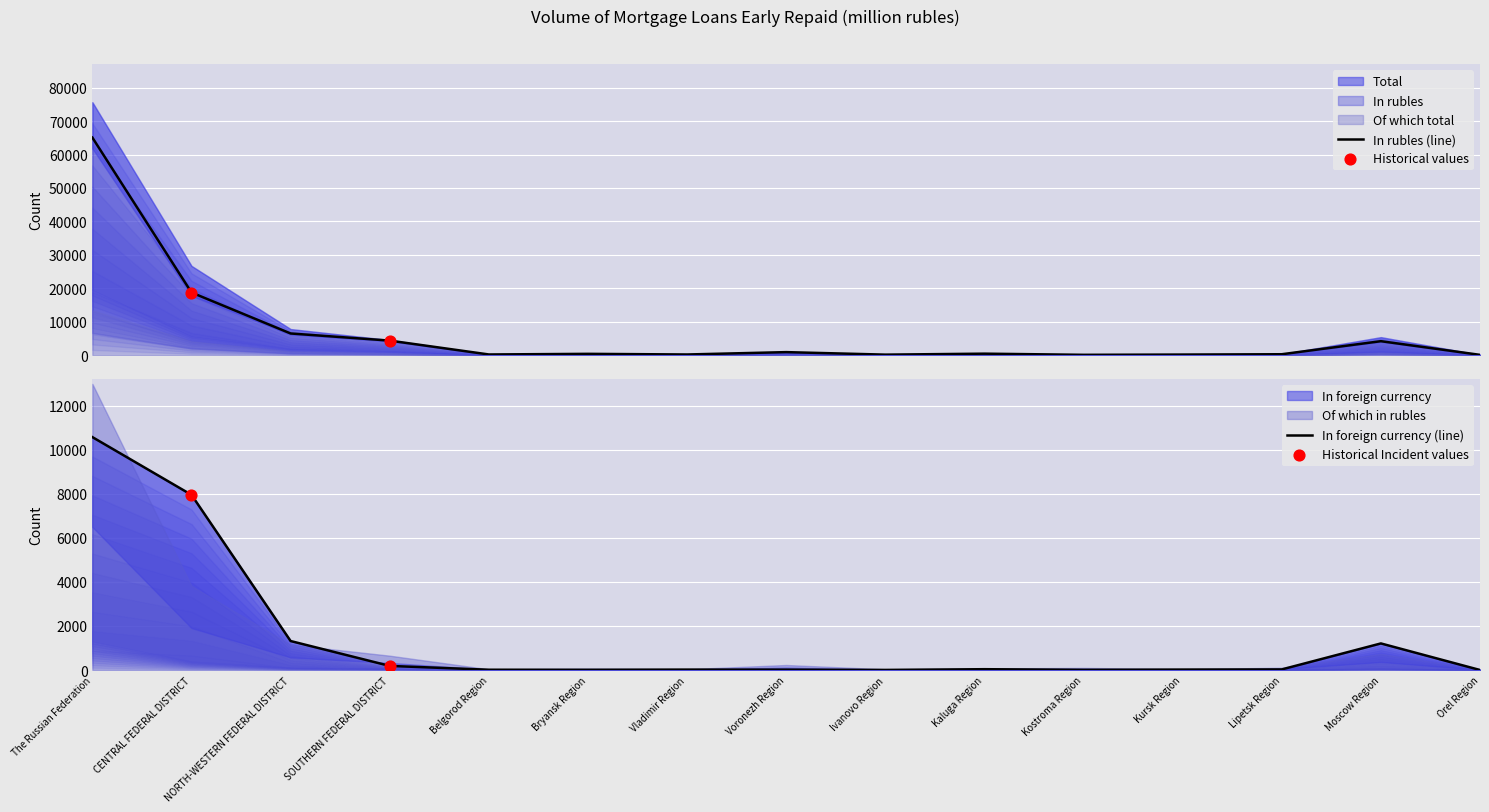

Which series contains the lowest Y value?

In foreign currency